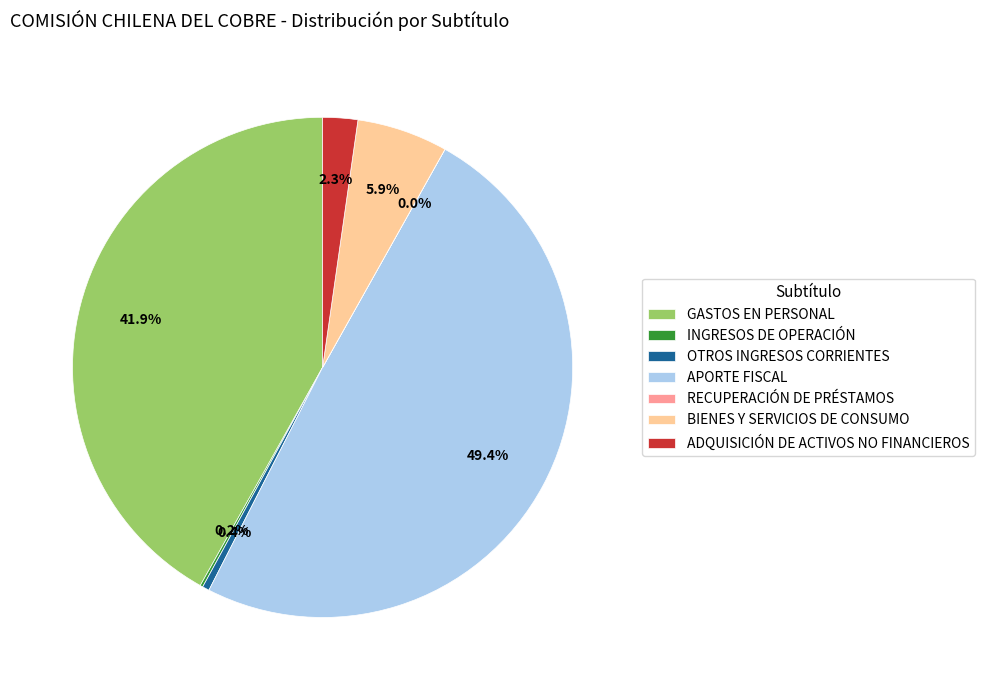

What portion of the pie excludes APORTE FISCAL?

50.6%